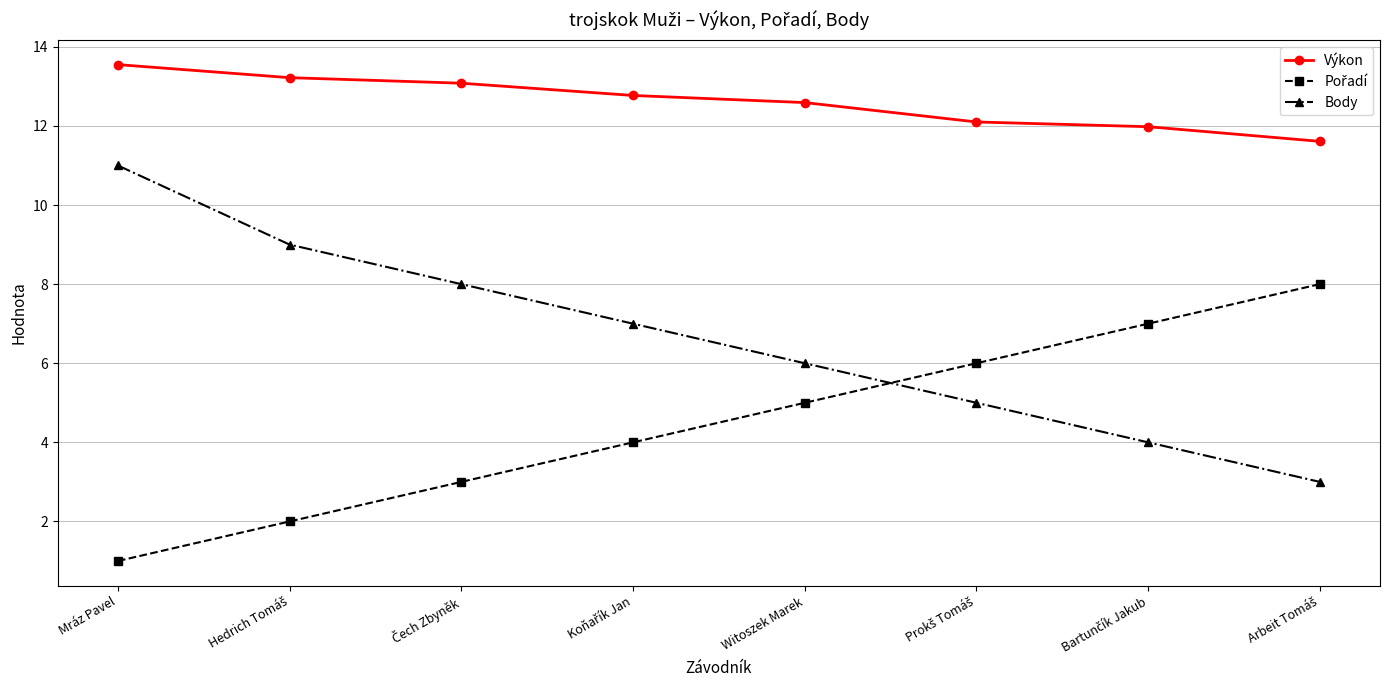

How many lines are shown in the chart?

3